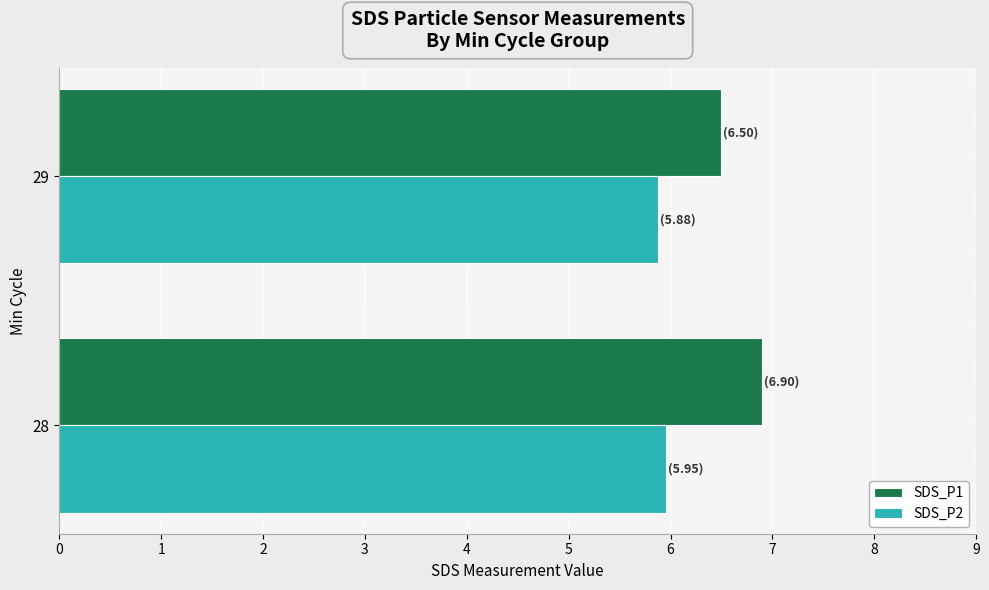

How many SDS_P1 values are between 6 and 7?

2